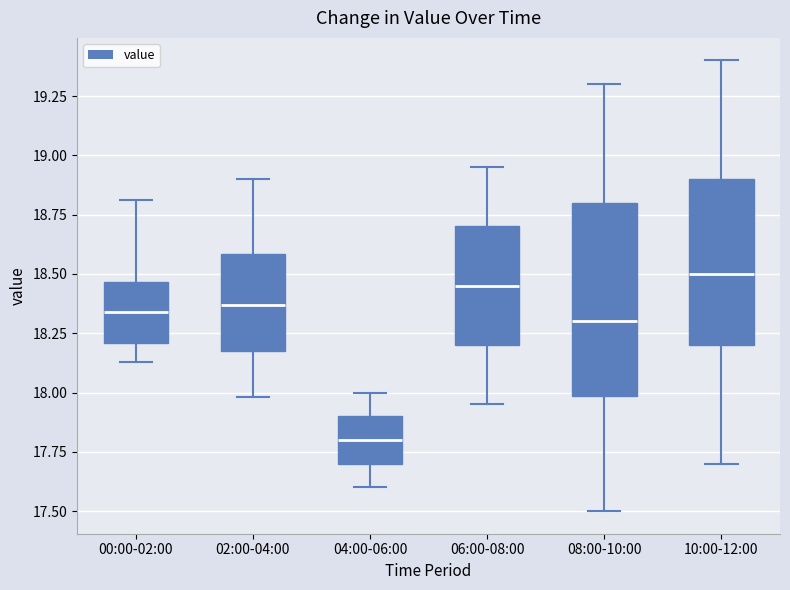

Where does the median line of the box for 02:00-04:00 sit on the y-axis? The values are not printed on the chart, so give them approximately, as read against the axis.

18.35